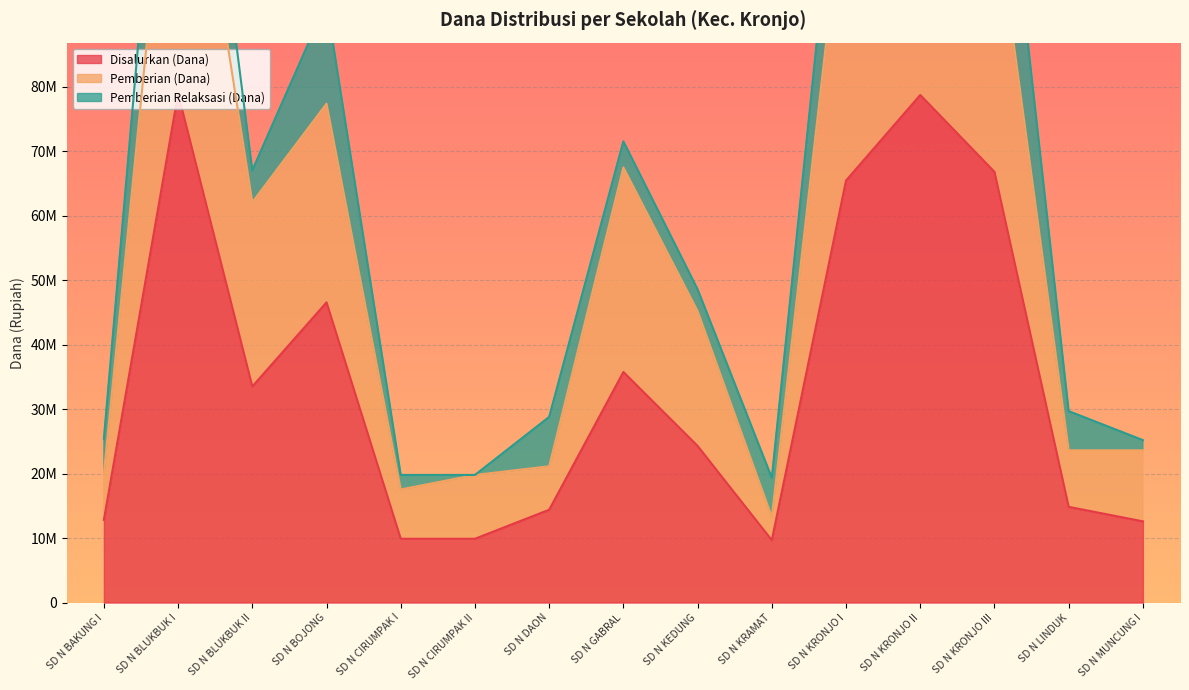

Which series has the widest spread of values?

Pemberian (Dana)